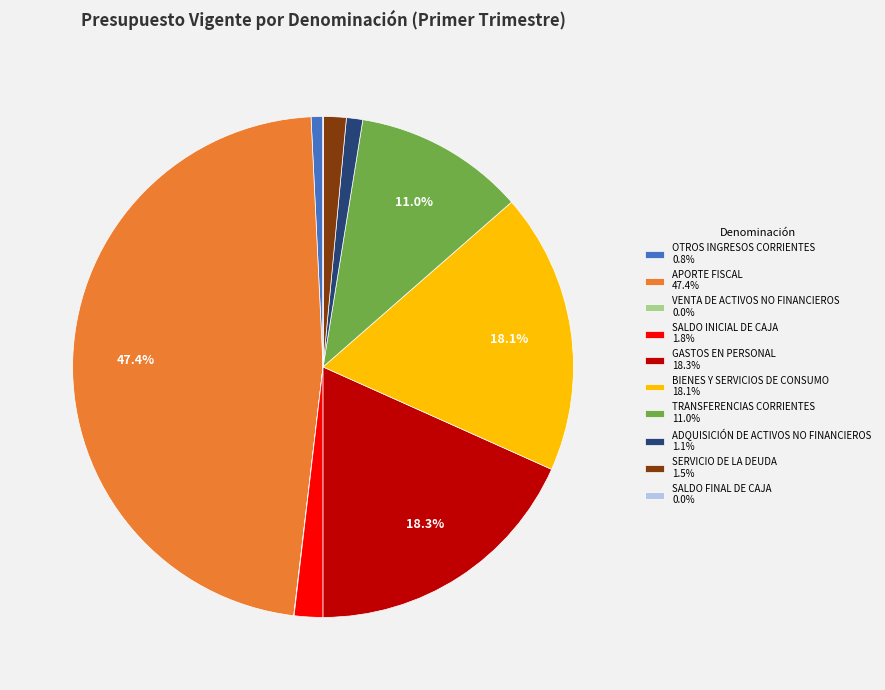

Is there a majority slice in this chart?

No